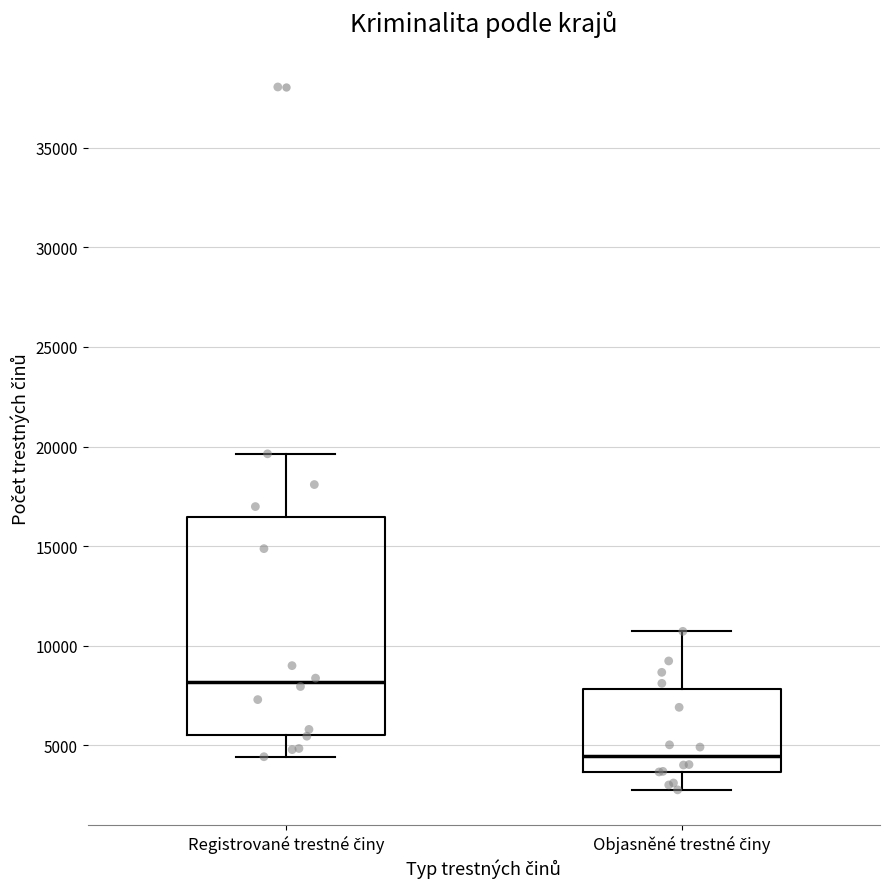

Reading left to right, read every box against the y-axis: the position of its median line, the range the box covers, and the ends of its whiskers. The values are not printed on the chart, so give them approximately, as read against the axis.

Registrované trestné činy: median 8000, box 5500 to 16500, whiskers 4500 to 19500
Objasněné trestné činy: median 4500, box 3500 to 8000, whiskers 3000 to 10500